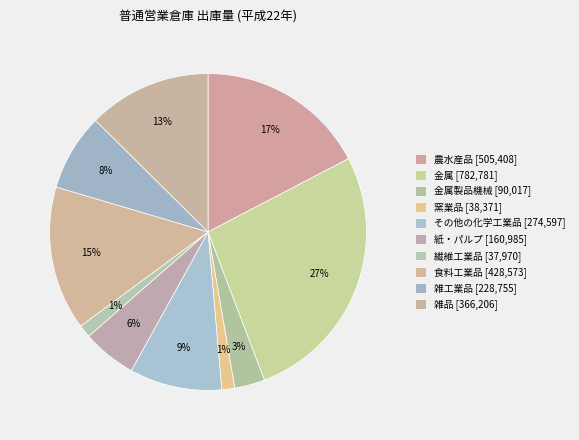

Which slice is the smallest?

繊維工業品